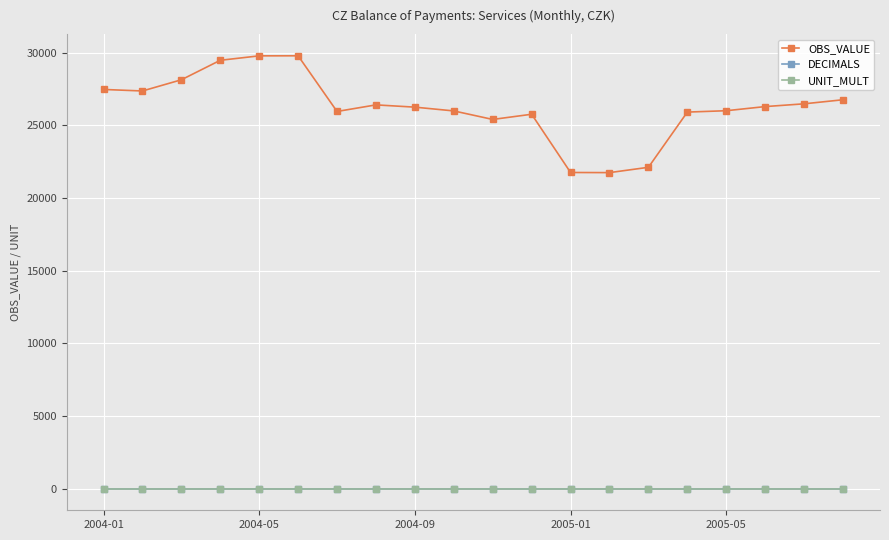

What is the maximum value shown in the chart?

29789